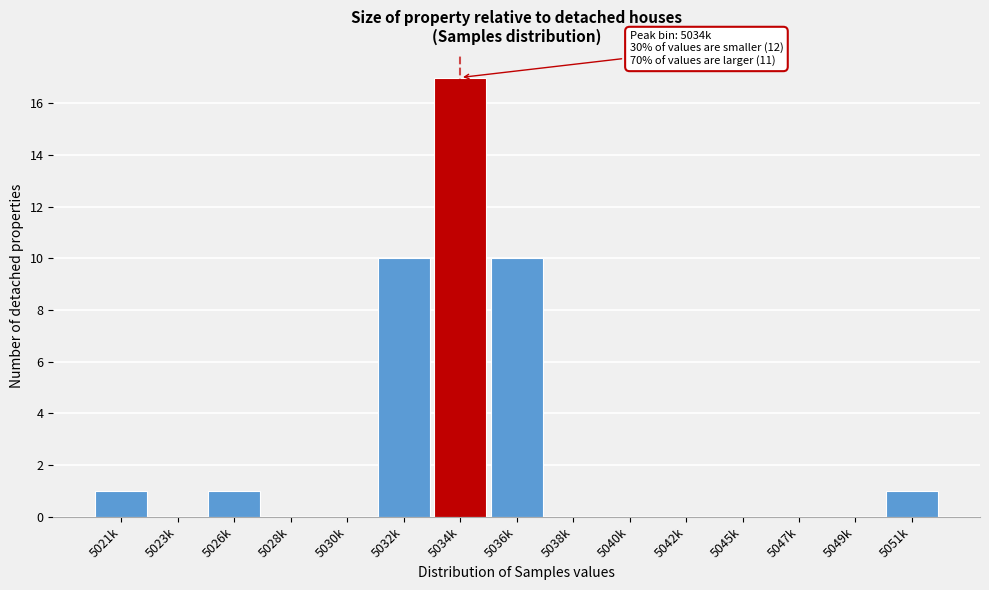

Reading right to left, what are all the values shown in this chart?

5051k=1	5049k=0	5047k=0	5045k=0	5042k=0	5040k=0	5038k=0	5036k=10	5034k=17	5032k=10	5030k=0	5028k=0	5026k=1	5023k=0	5021k=1